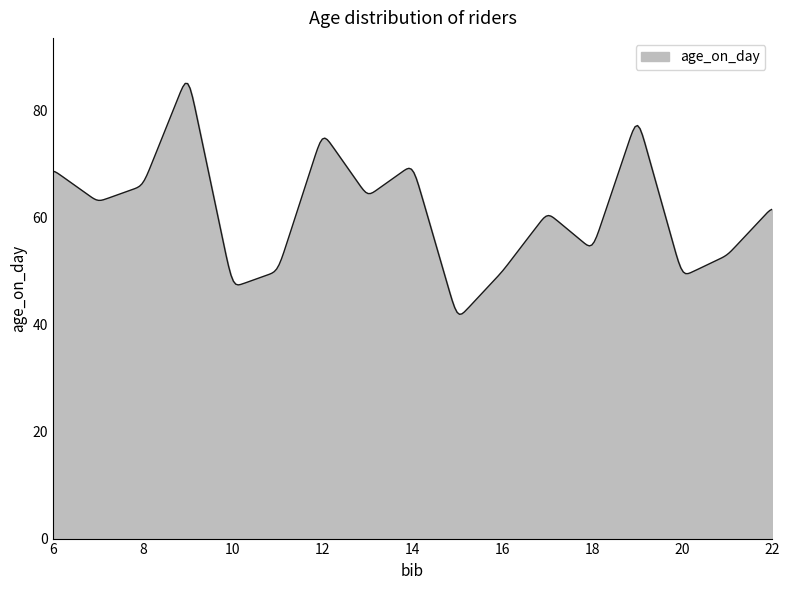

What is the minimum value shown in the chart?

42.0